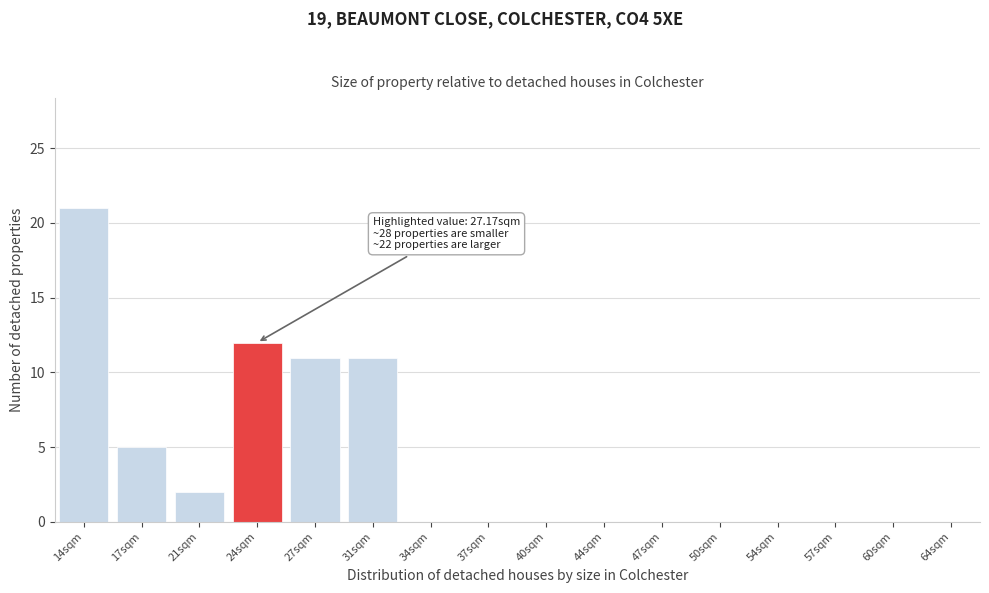

Reading right to left, transcribe all the data shown in this chart.

64sqm=0	60sqm=0	57sqm=0	54sqm=0	50sqm=0	47sqm=0	44sqm=0	40sqm=0	37sqm=0	34sqm=0	31sqm=11	27sqm=11	24sqm=12	21sqm=2	17sqm=5	14sqm=21